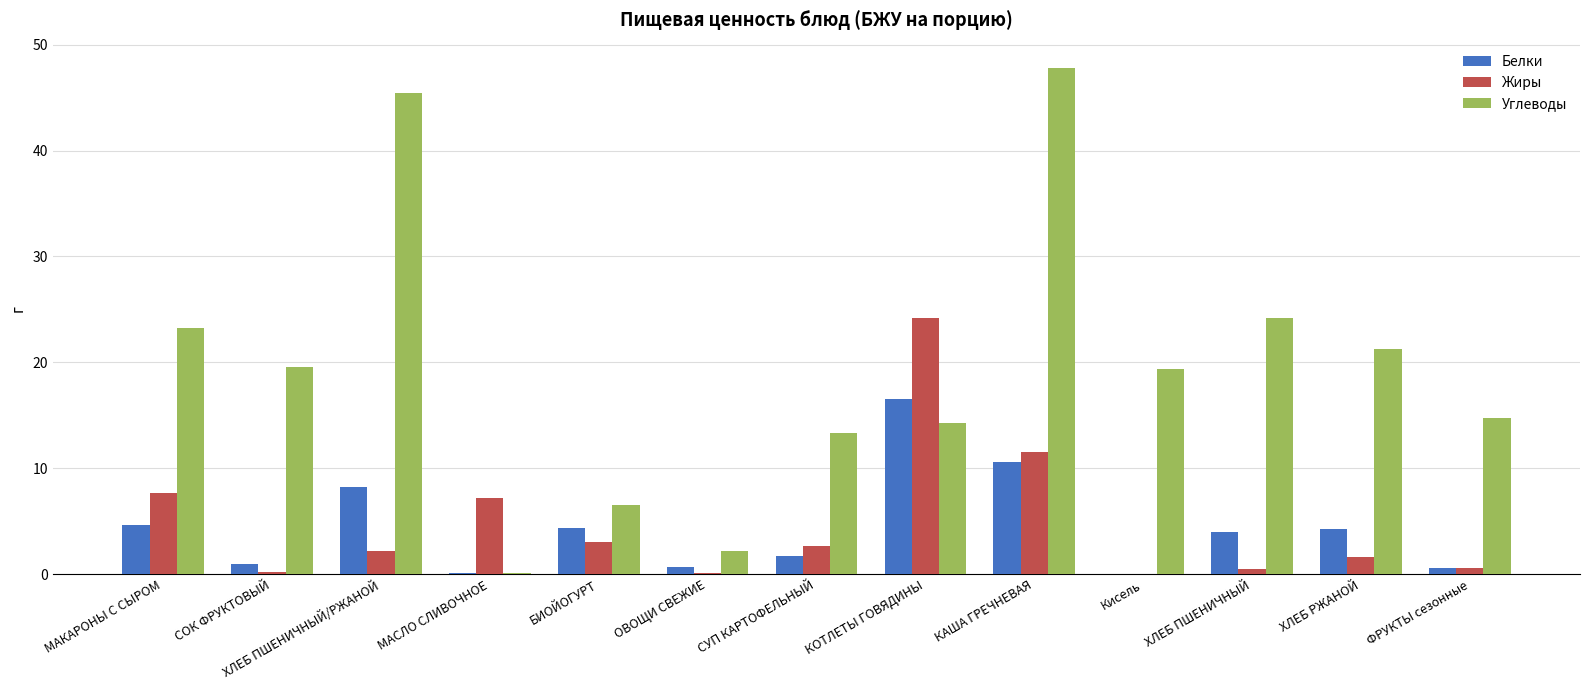

What is the sum of all Углеводы values?

252.0